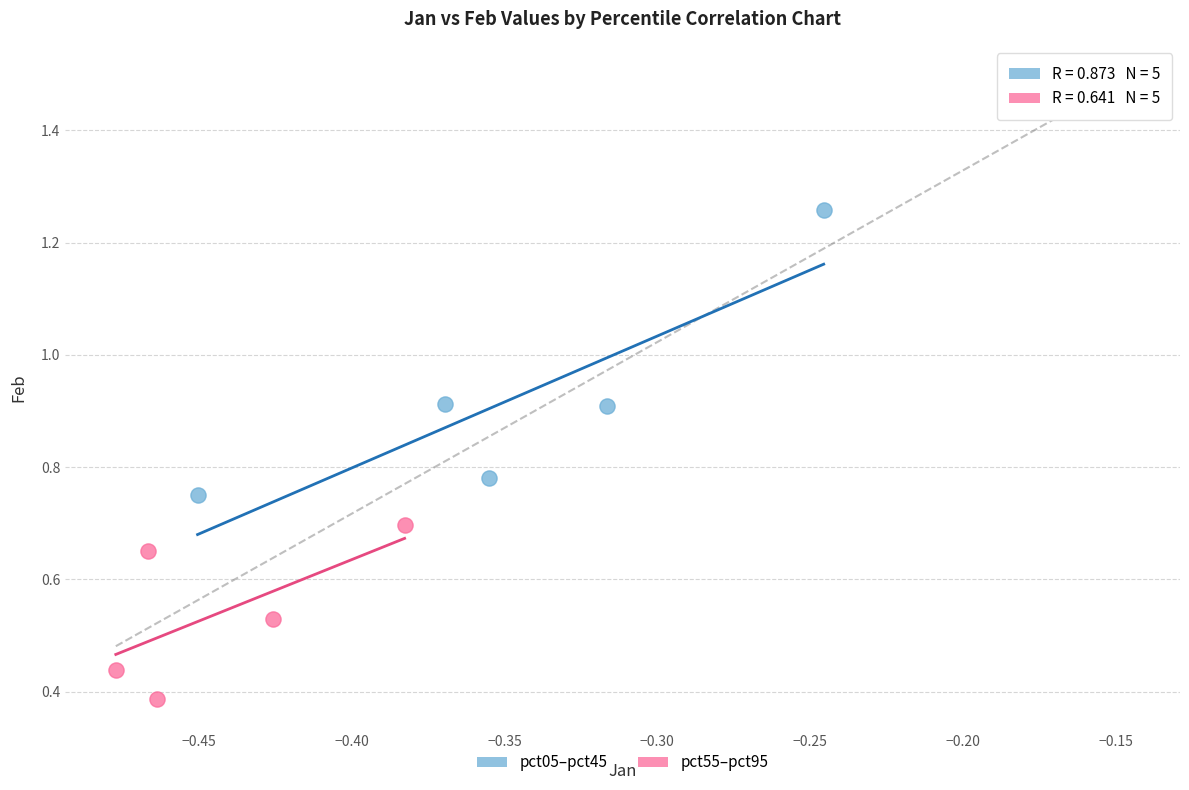

Which series contains the highest Y value?

pct05–pct45